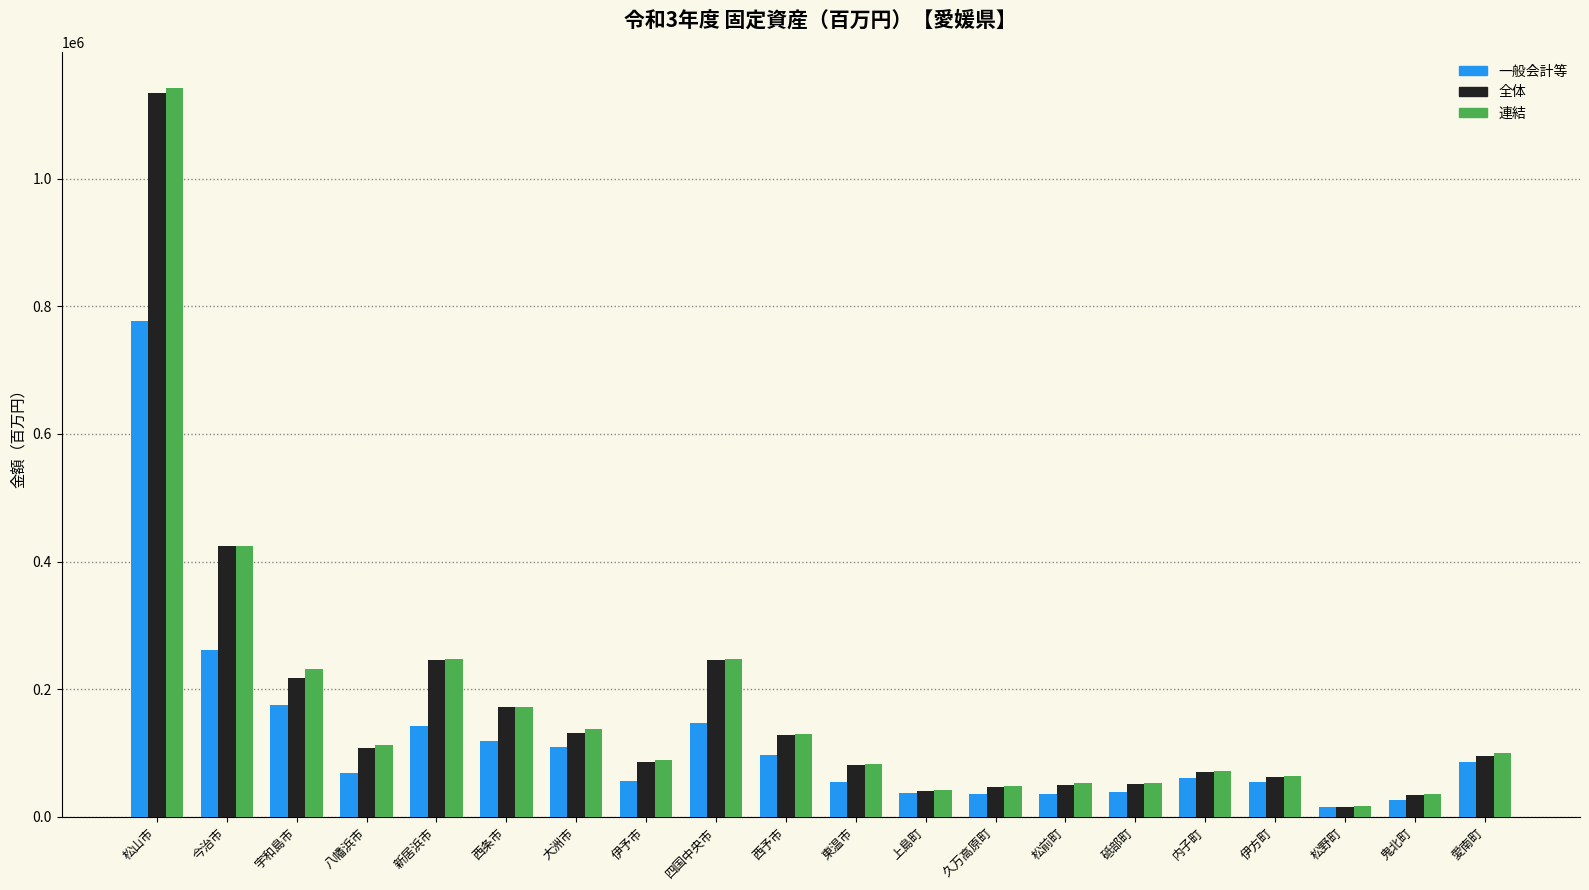

Is it true that 一般会計等 equals 55482 at 伊予市?

True